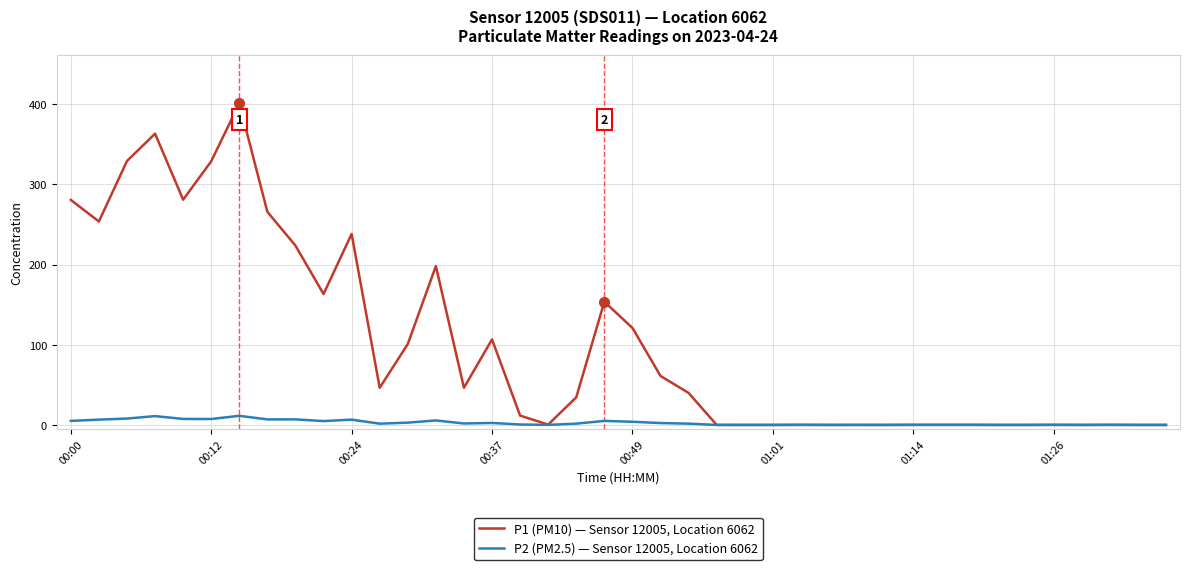

What is the maximum value shown in the chart?

401.1